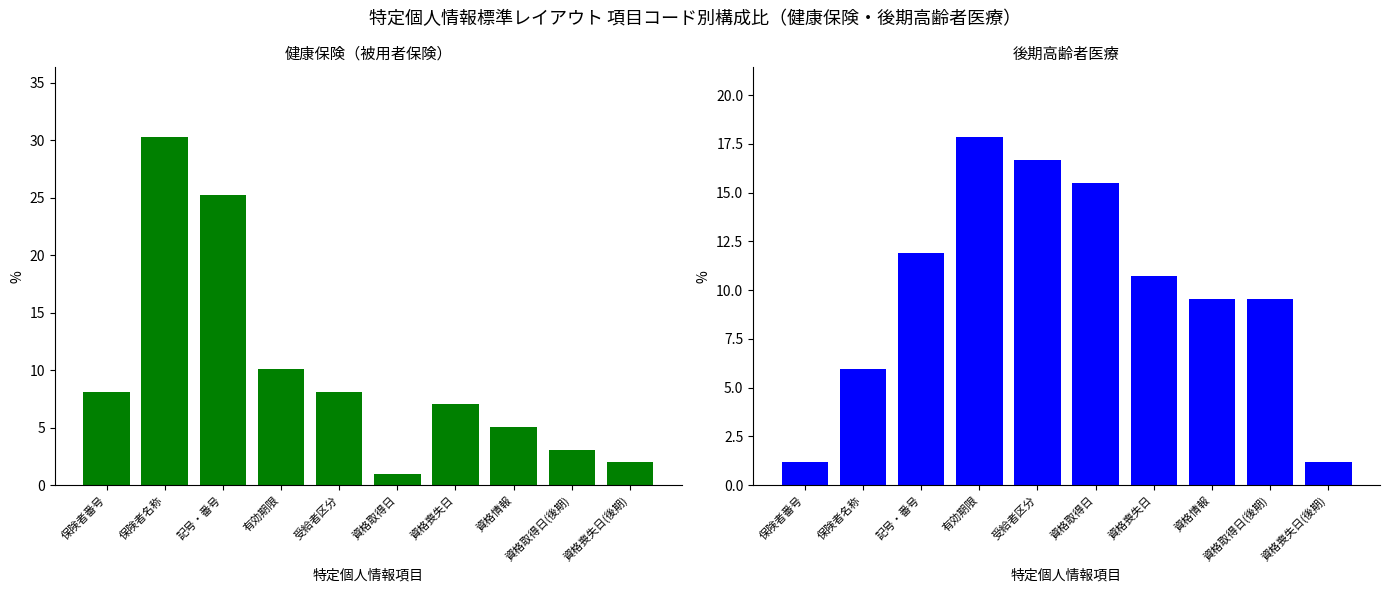

Is the value of 後期高齢者医療 at 資格喪失日 greater than the value of 健康保険（被用者保険） at 保険者名称?

No